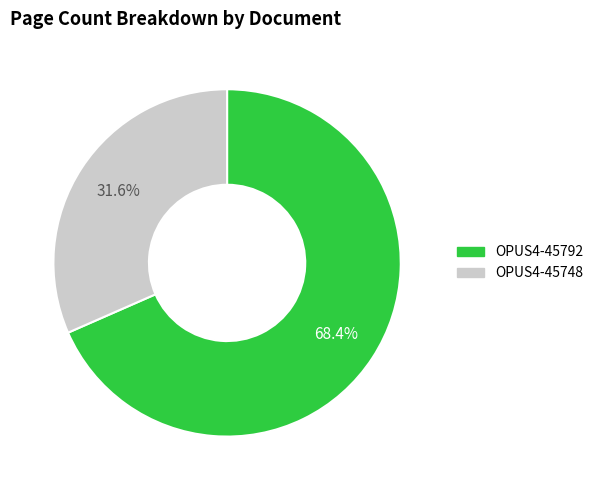

What percentage do OPUS4-45748 and OPUS4-45792 together represent?

100.0%